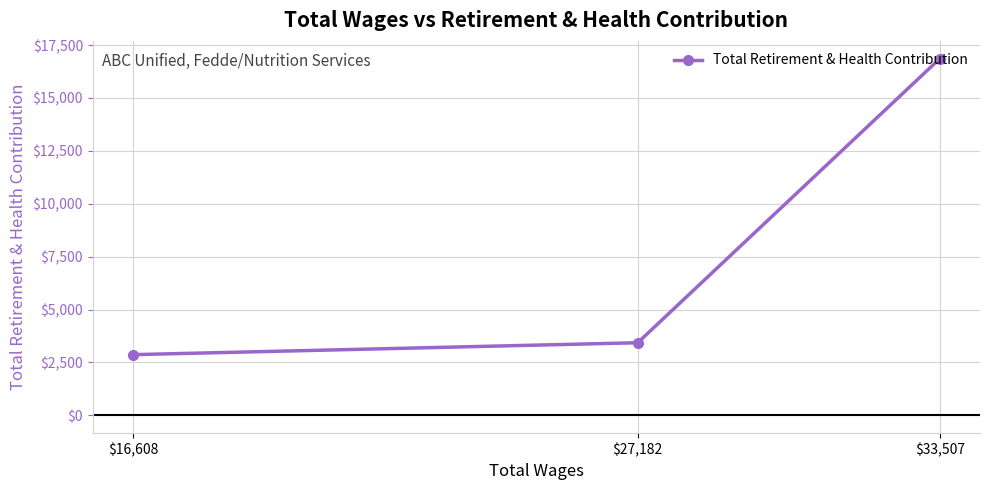

Reading left to right, what are all the values shown in this chart?

$16,608=2868	$27,182=3432	$33,507=16854